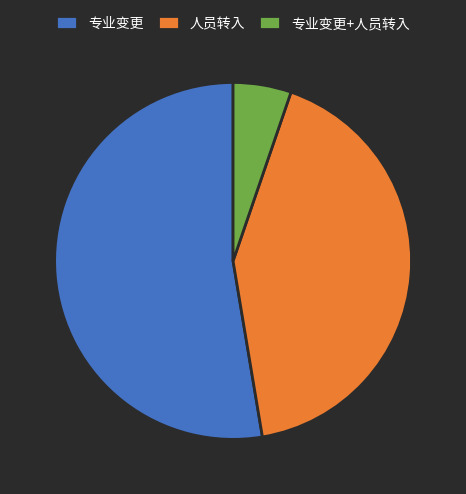

Combined, do 专业变更+人员转入 and 人员转入 account for over 50%?

No